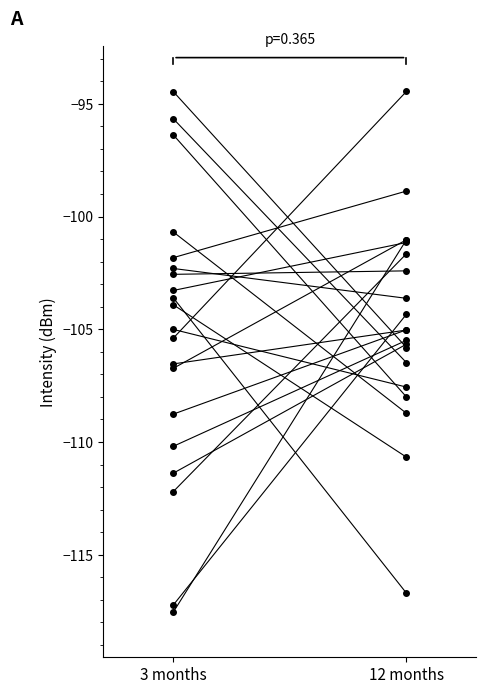

The value at 12 months is -201.7. True or false?

False